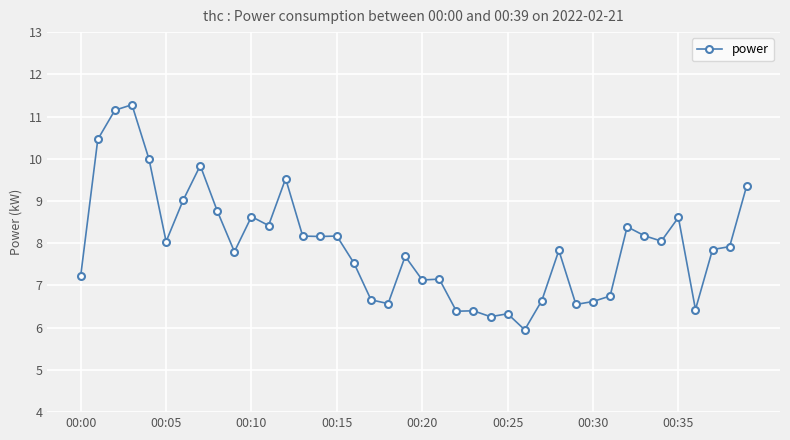

What is the greatest value displayed?

11.3